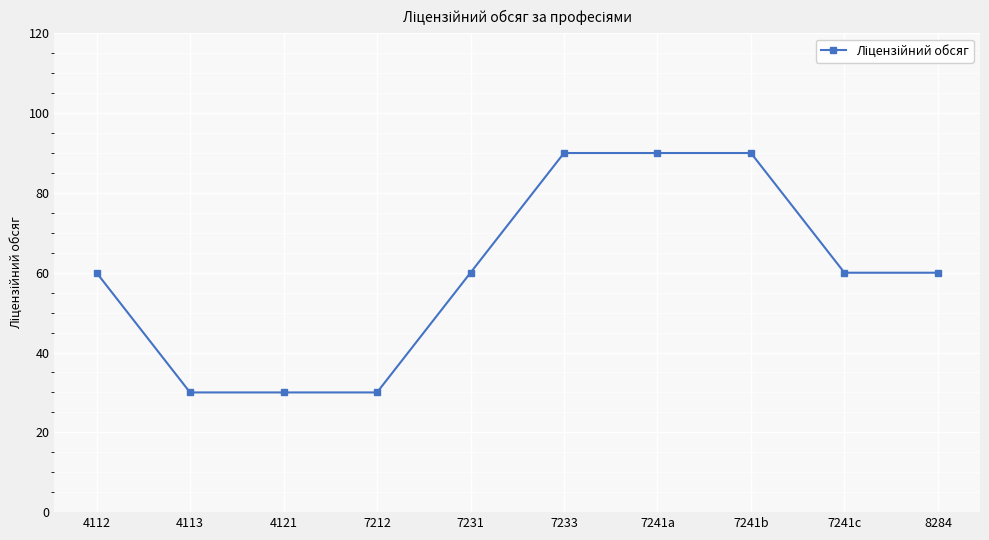

What is the ratio of the value at 7241a to the value at 4121?

3.0